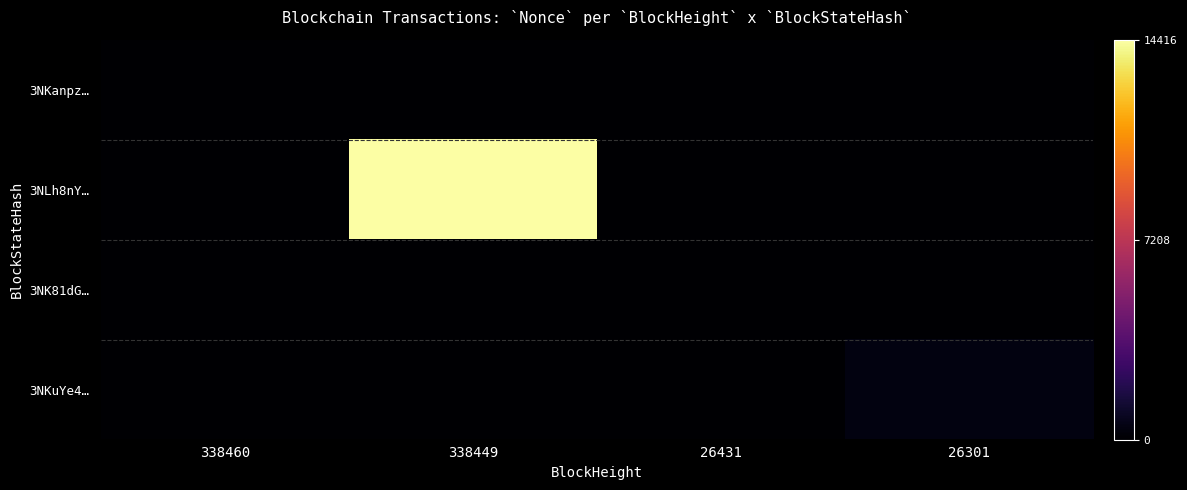

Reading left to right, what are all the values shown in this chart?

3NKanpz…: 338460=1	338449=0	26431=0	26301=0
3NLh8nY…: 338460=0	338449=14416	26431=0	26301=0
3NK81dG…: 338460=0	338449=0	26431=0	26301=0
3NKuYe4…: 338460=0	338449=0	26431=0	26301=402